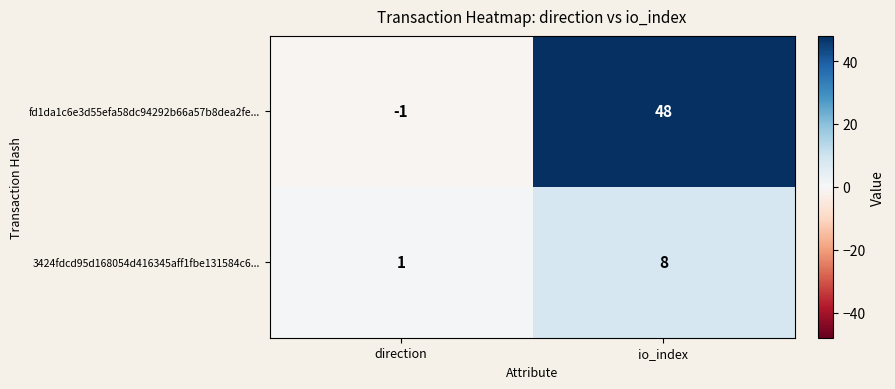

True or false: 3424fdcd95d168054d416345aff1fbe131584c6... has a value of 8 at io_index.

True